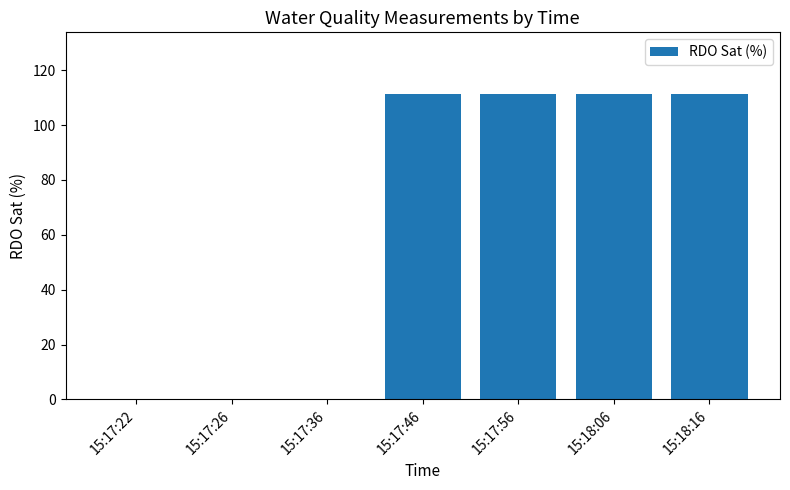

True or false: the data shows 0.0 at 15:17:36.

True